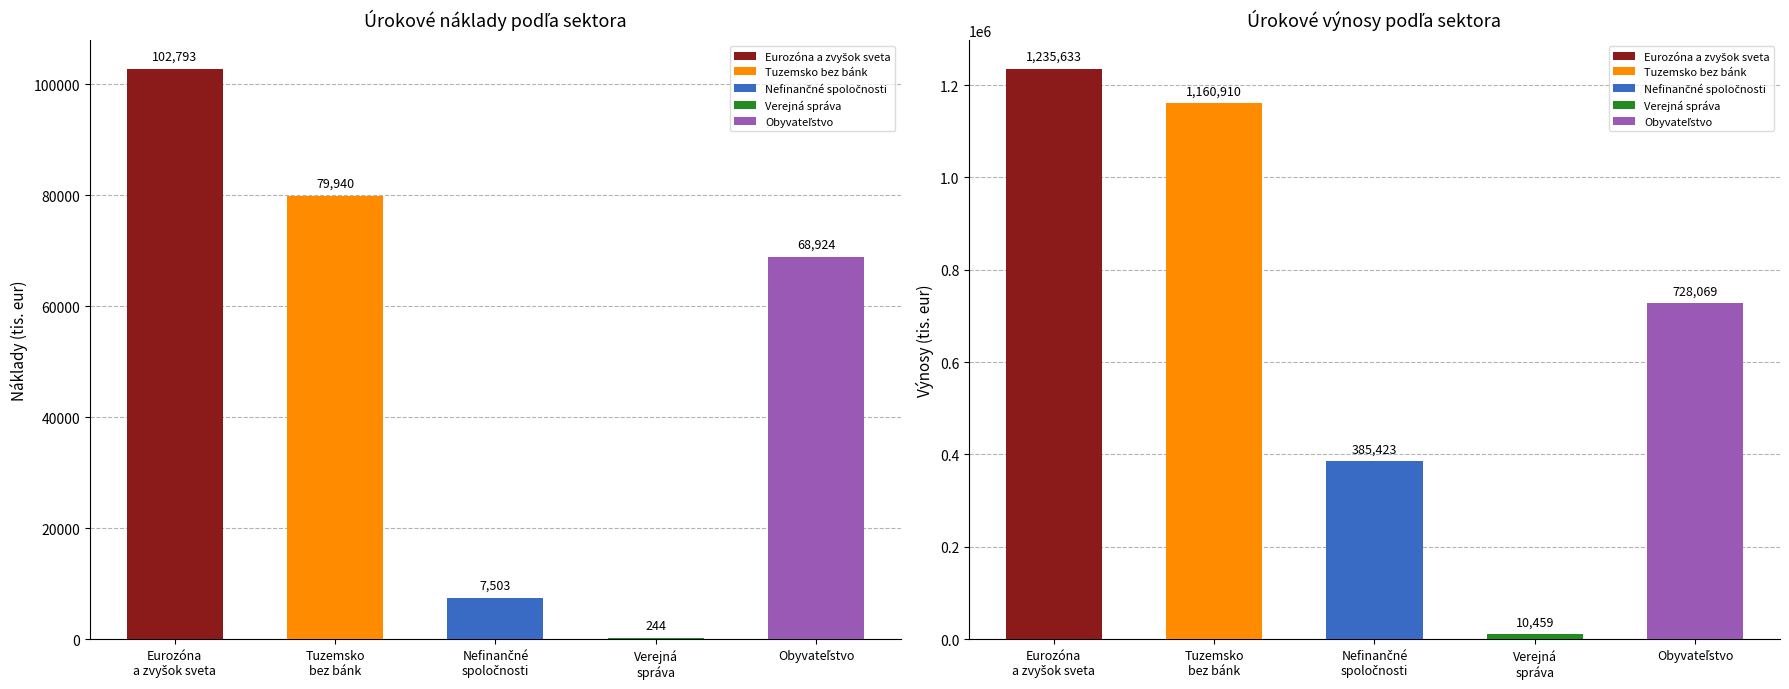

What is the sum of the Úrokové výnosy celkom values at Nefinančné spoločnosti and Eurozóna a zvyšok sveta?

1621056